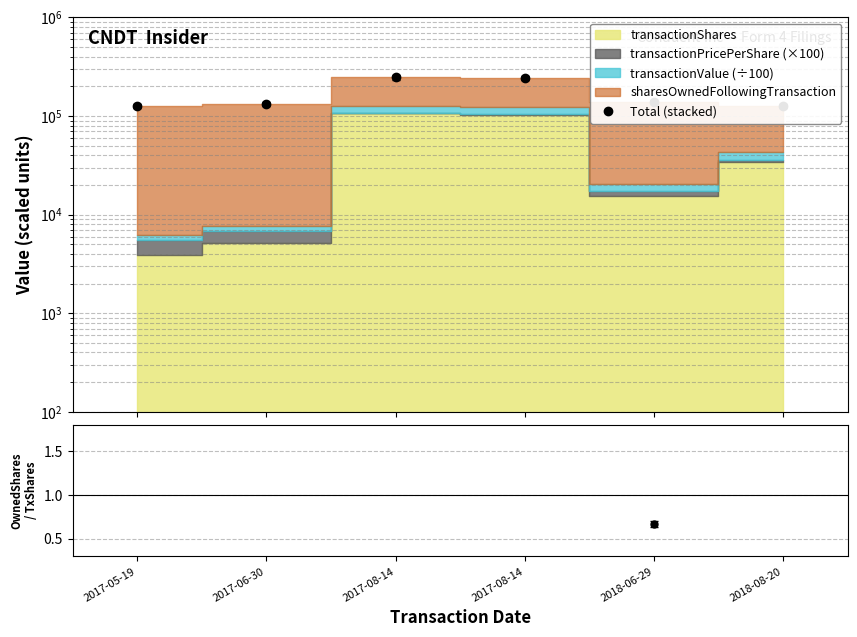

What is the sum of the Ratio values at 2017-05-19 and 2018-06-29?

3.4